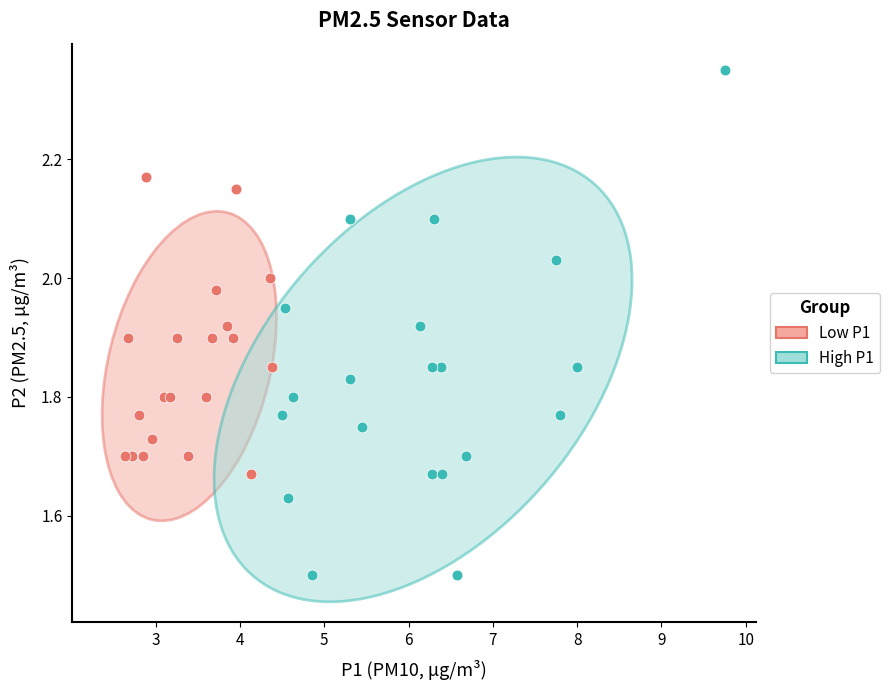

What are all the series names shown in the legend?

Low P1, High P1